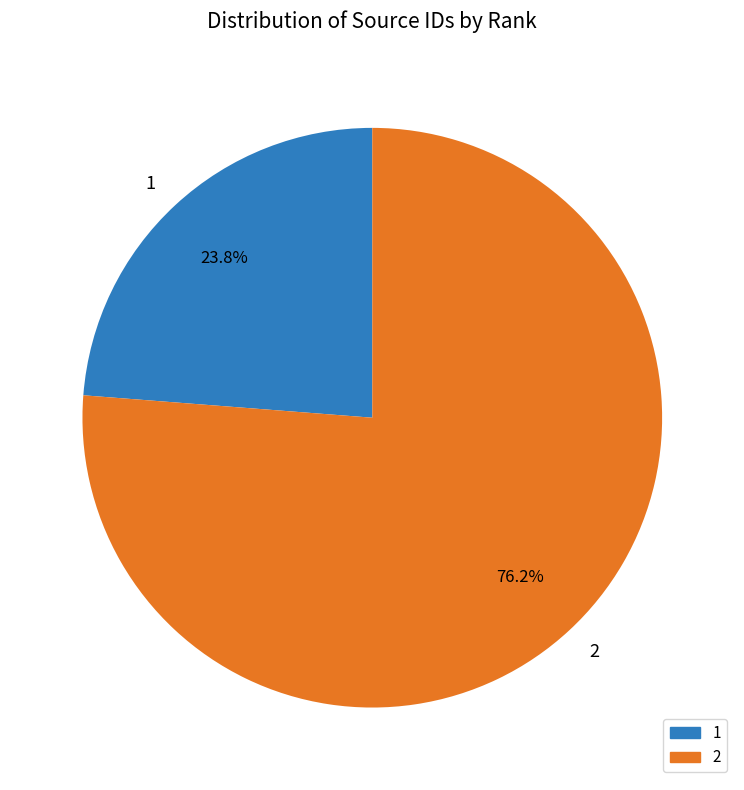

Rank the categories by value from lowest to highest.

1, 2